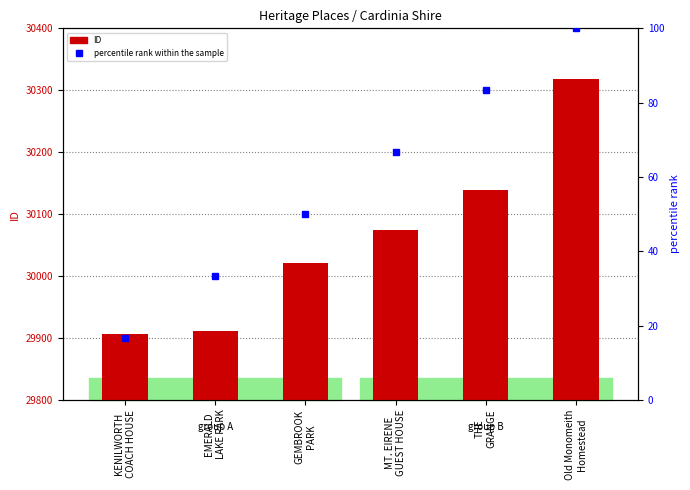

At which category is the sum across all series the highest?

Old Monomeith
Homestead